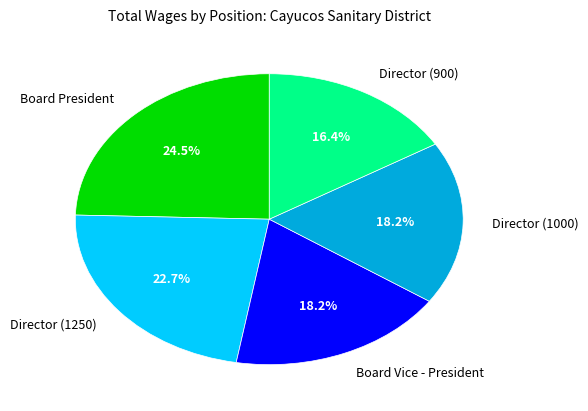

To the nearest percent, what percentage of the pie is Director (1250)?

23%